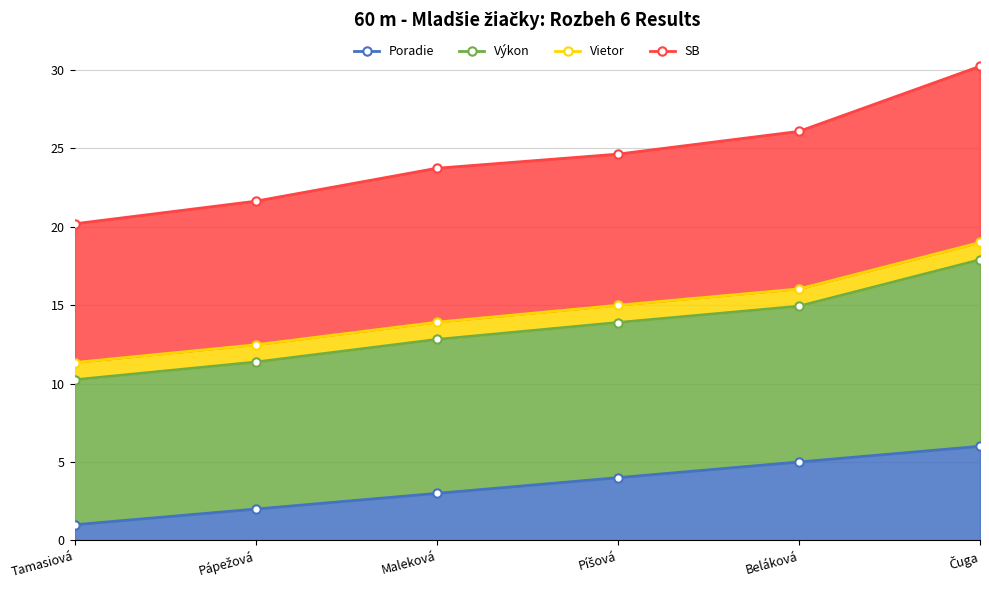

Which series changed the most between Píšová and Beláková?

SB